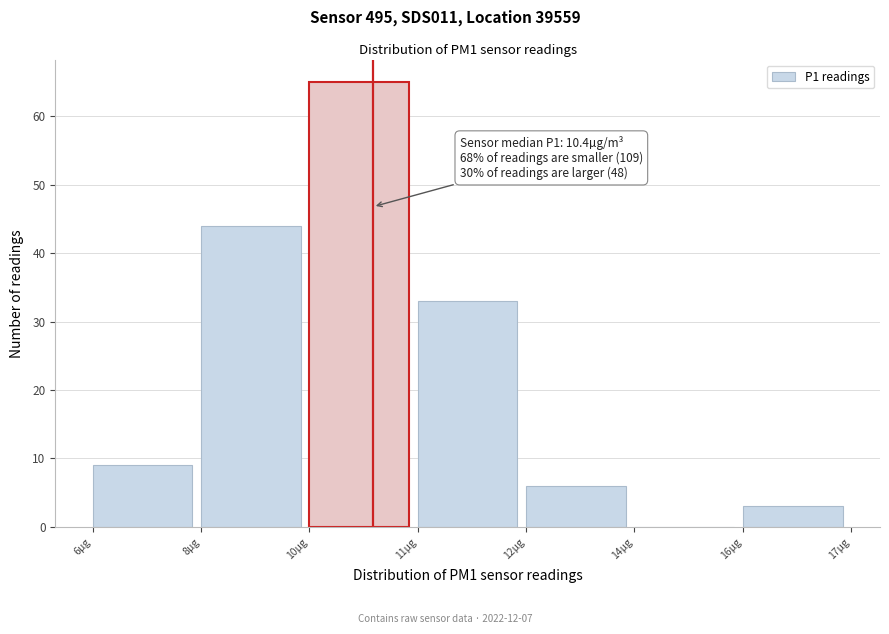

Reading left to right, what are all the values shown in this chart?

6µg=9	8µg=44	10µg=65	11µg=33	12µg=6	14µg=0	16µg=3